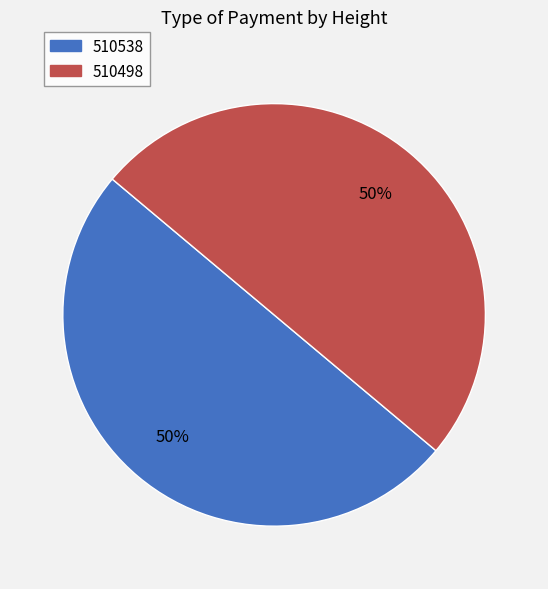

To the nearest percent, what is the average slice percentage?

50%